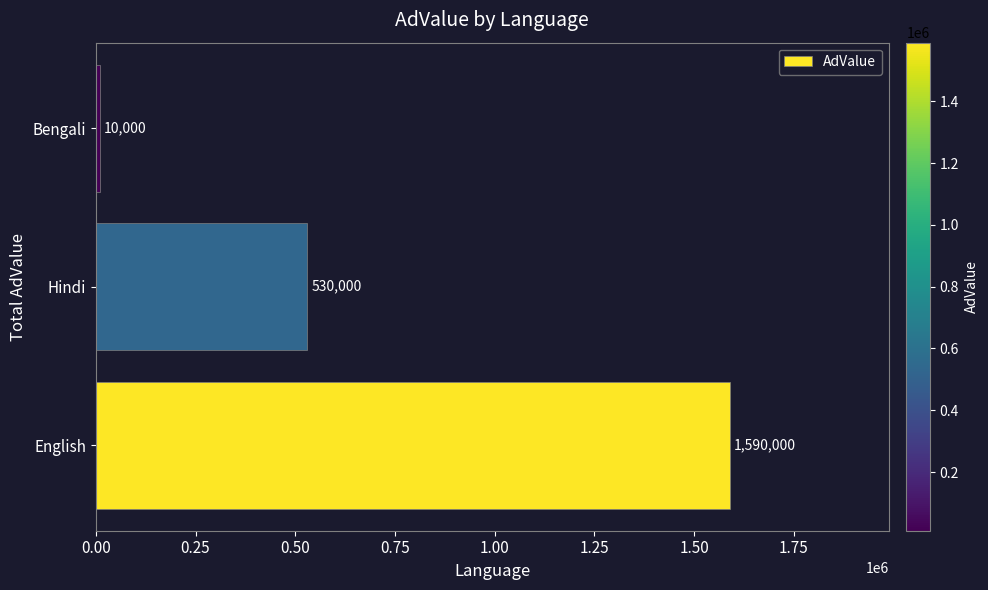

What is the average value?

710000